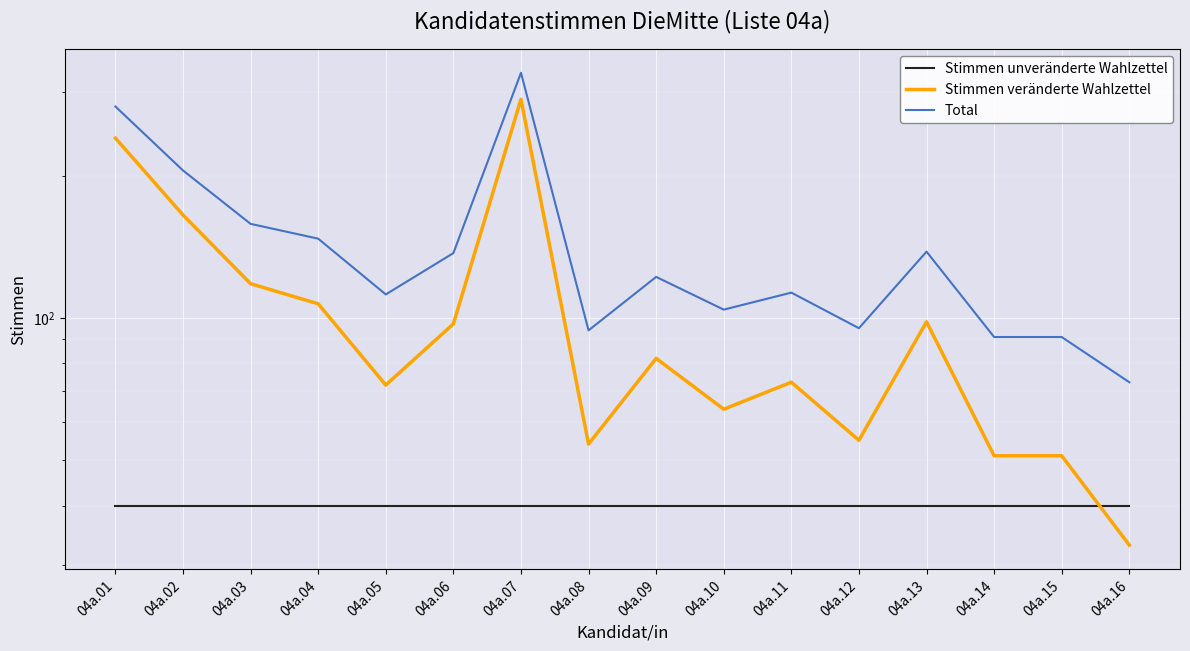

List the series in order of their peak value, highest first.

Total, Stimmen veränderte Wahlzettel, Stimmen unveränderte Wahlzettel